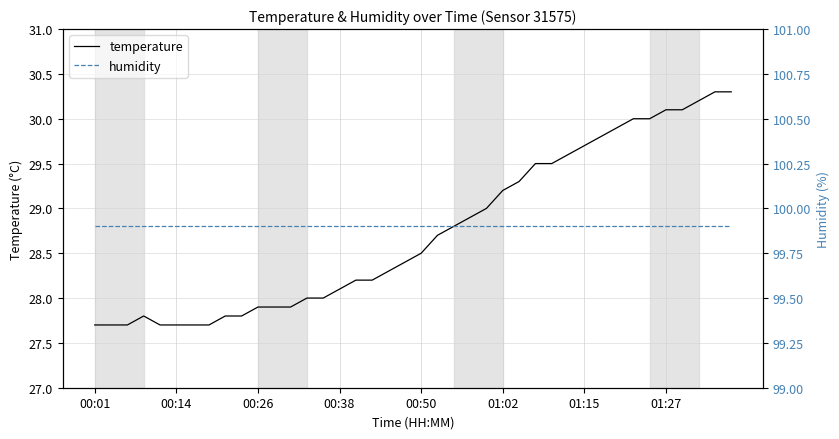

How many distinct data groups are displayed?

2